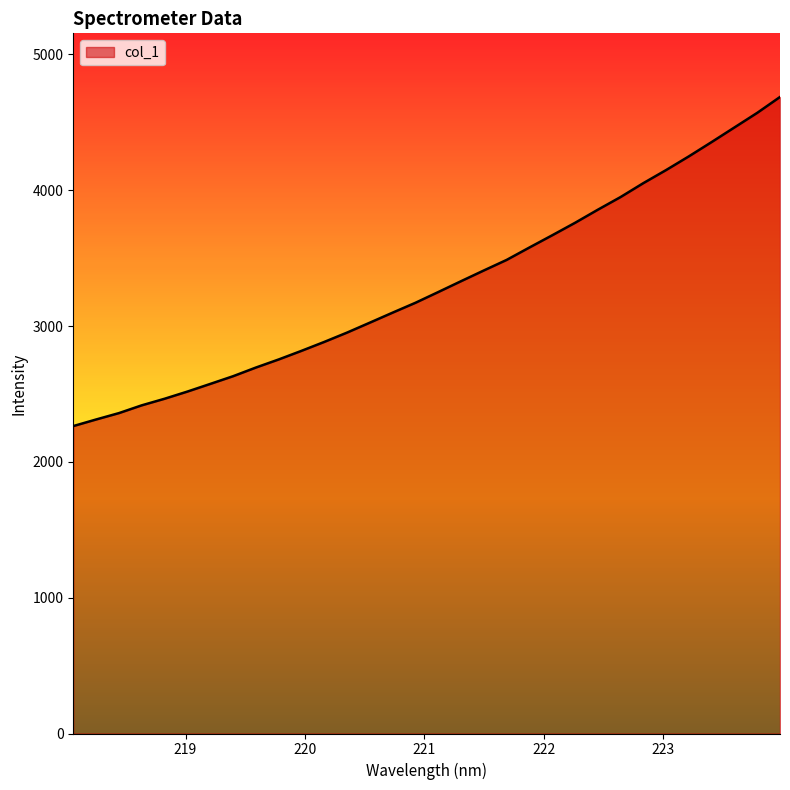

How many categories are shown in the chart?

32